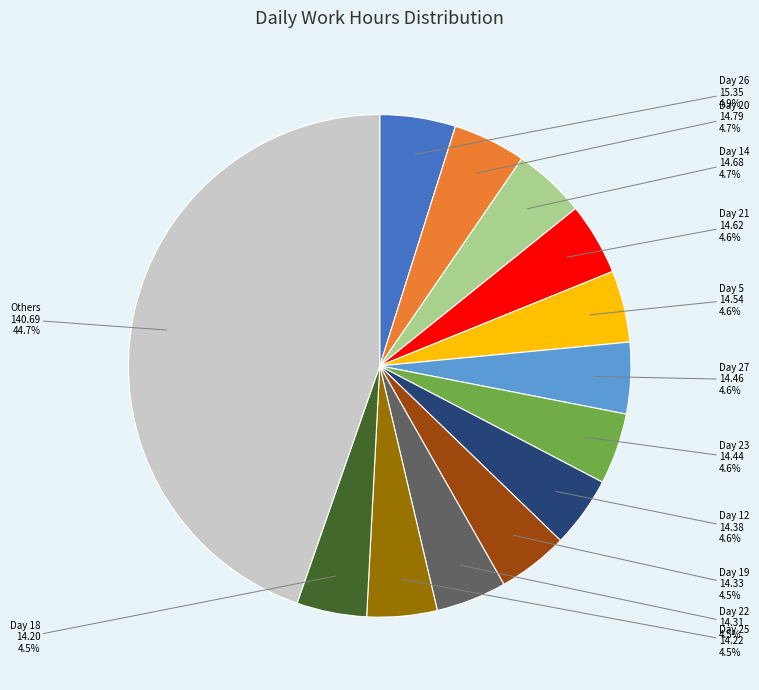

Is there any slice that represents more than half of the pie?

No